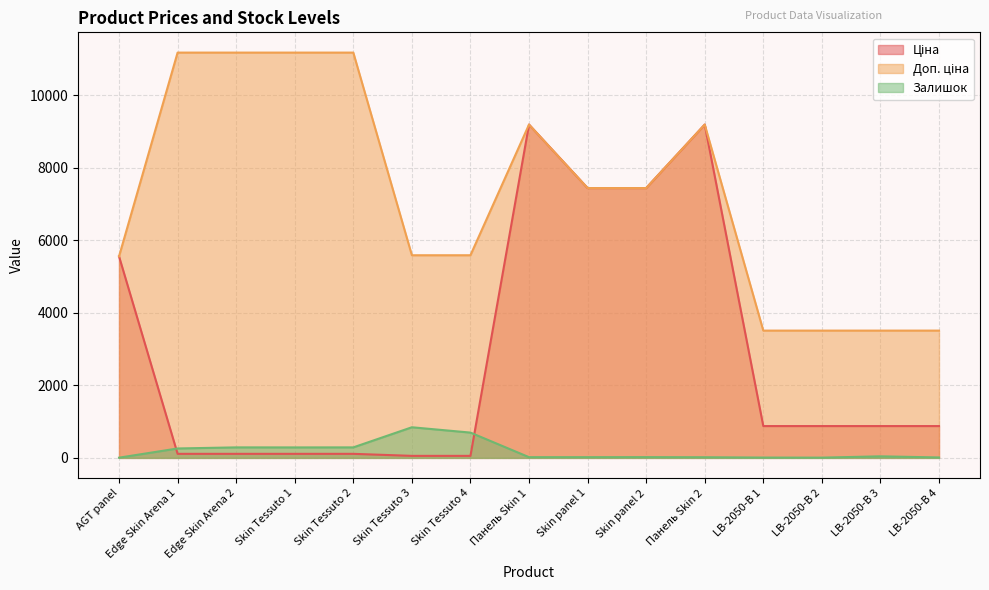

Rank the categories by Ціна value from highest to lowest.

Панель Skin 1, Панель Skin 2, Skin panel 1, Skin panel 2, AGT panel, LB-2050-В 1, LB-2050-В 2, LB-2050-В 3, LB-2050-В 4, Edge Skin Arena 1, Edge Skin Arena 2, Skin Tessuto 1, Skin Tessuto 2, Skin Tessuto 3, Skin Tessuto 4